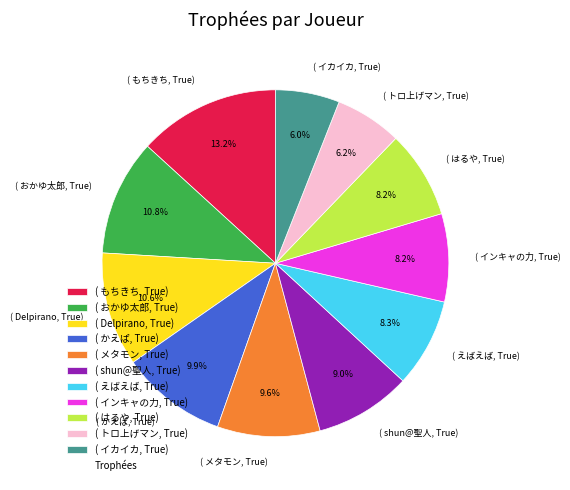

Which has a higher value, ( もちきち, True) or ( Delpirano, True)?

( もちきち, True)